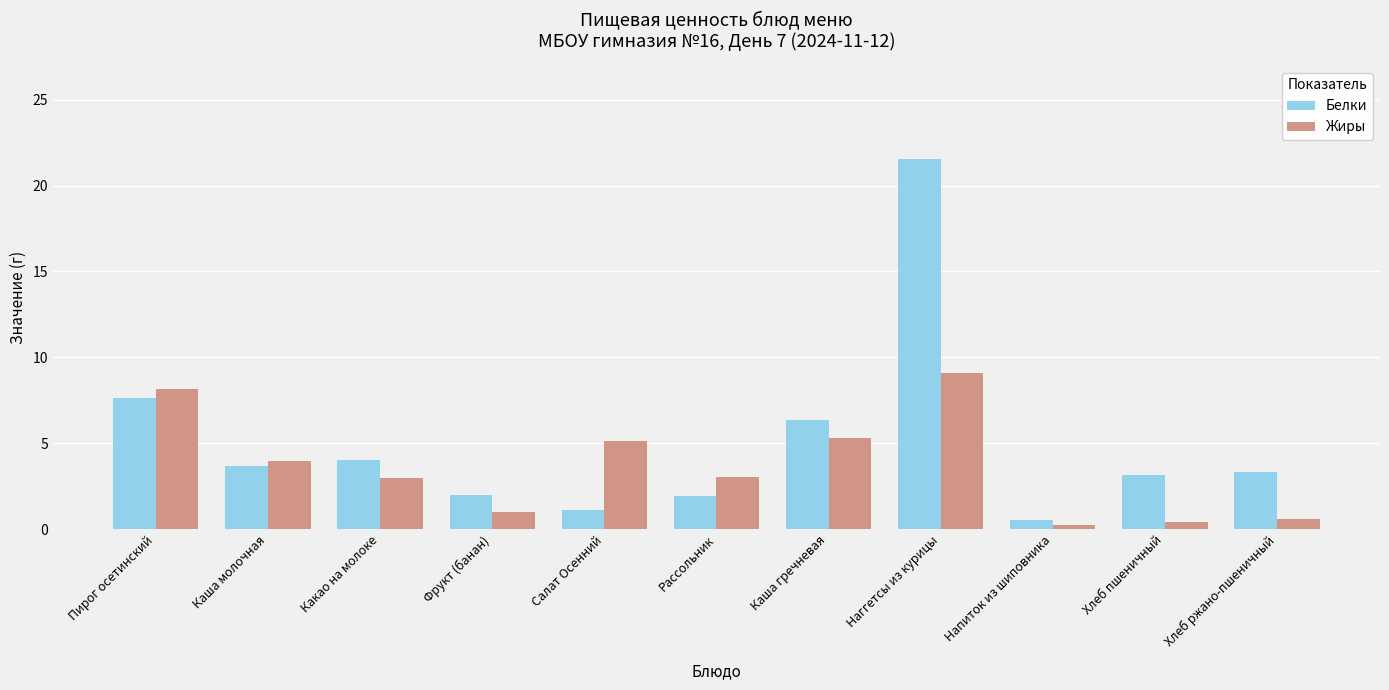

At which category does the chart reach its peak across all series?

Наггетсы из курицы